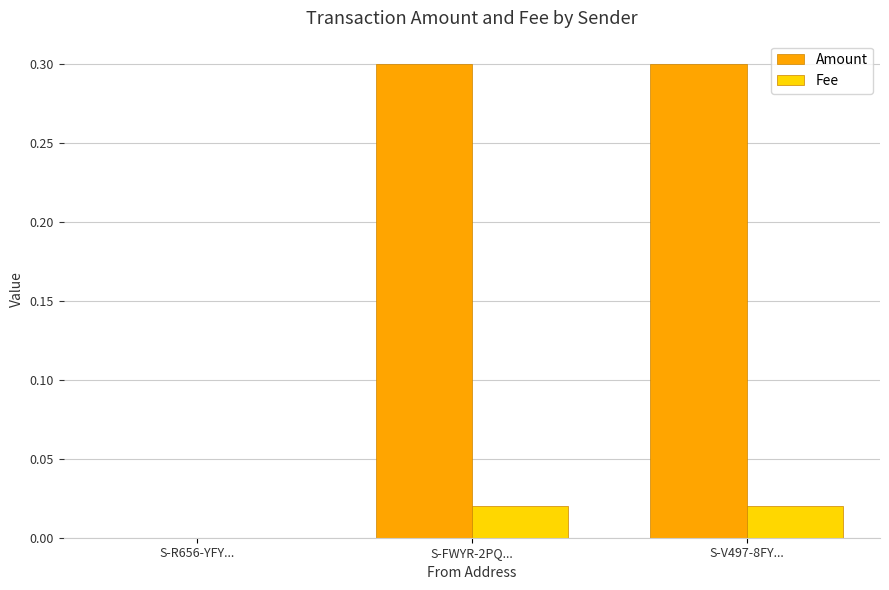

Count the Fee values in the range 0 to 1.

3